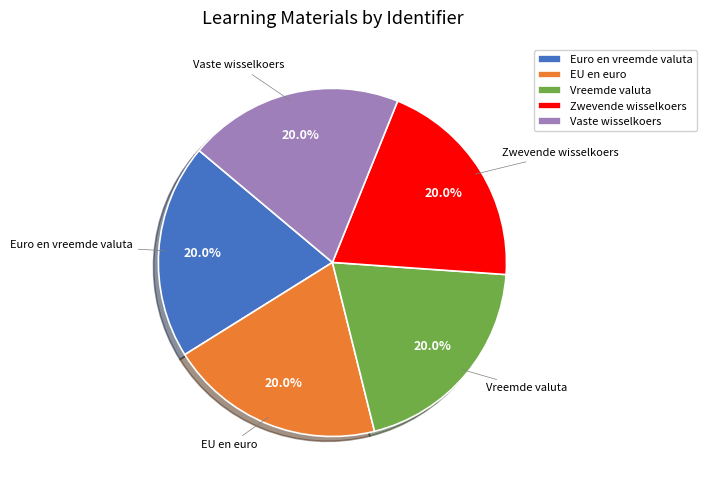

Is there a majority slice in this chart?

No